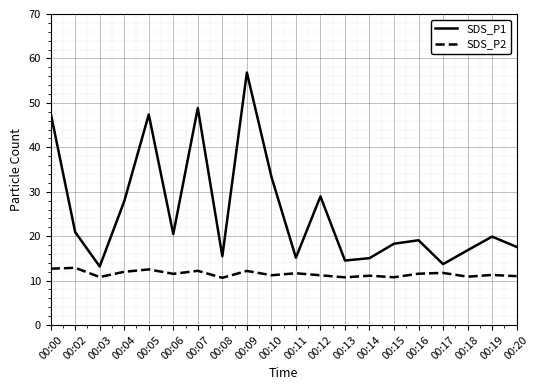

True or false: SDS_P1 and SDS_P2 intersect in this chart.

False